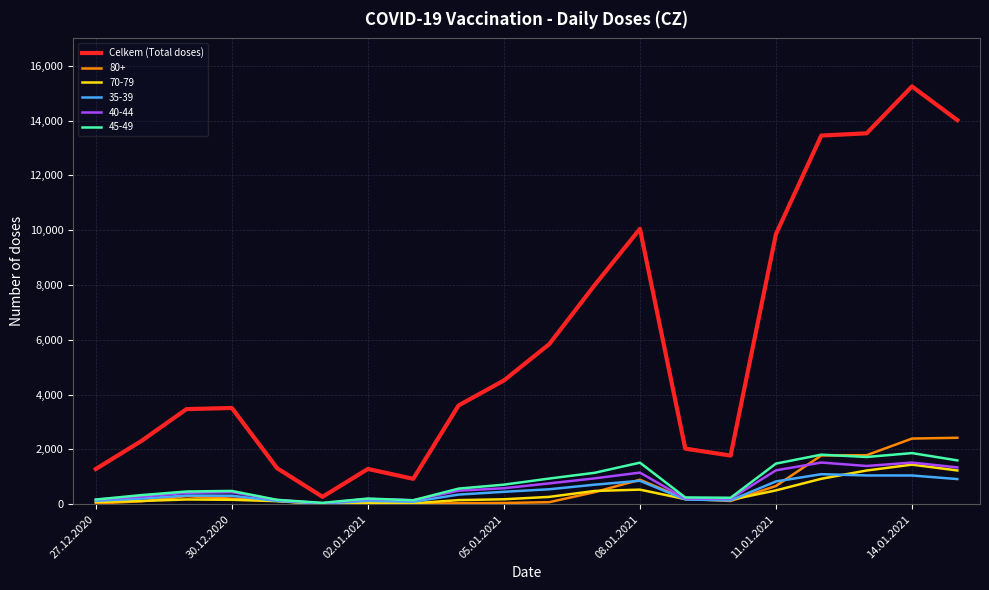

Which series has the widest spread of values?

Celkem (Total doses)